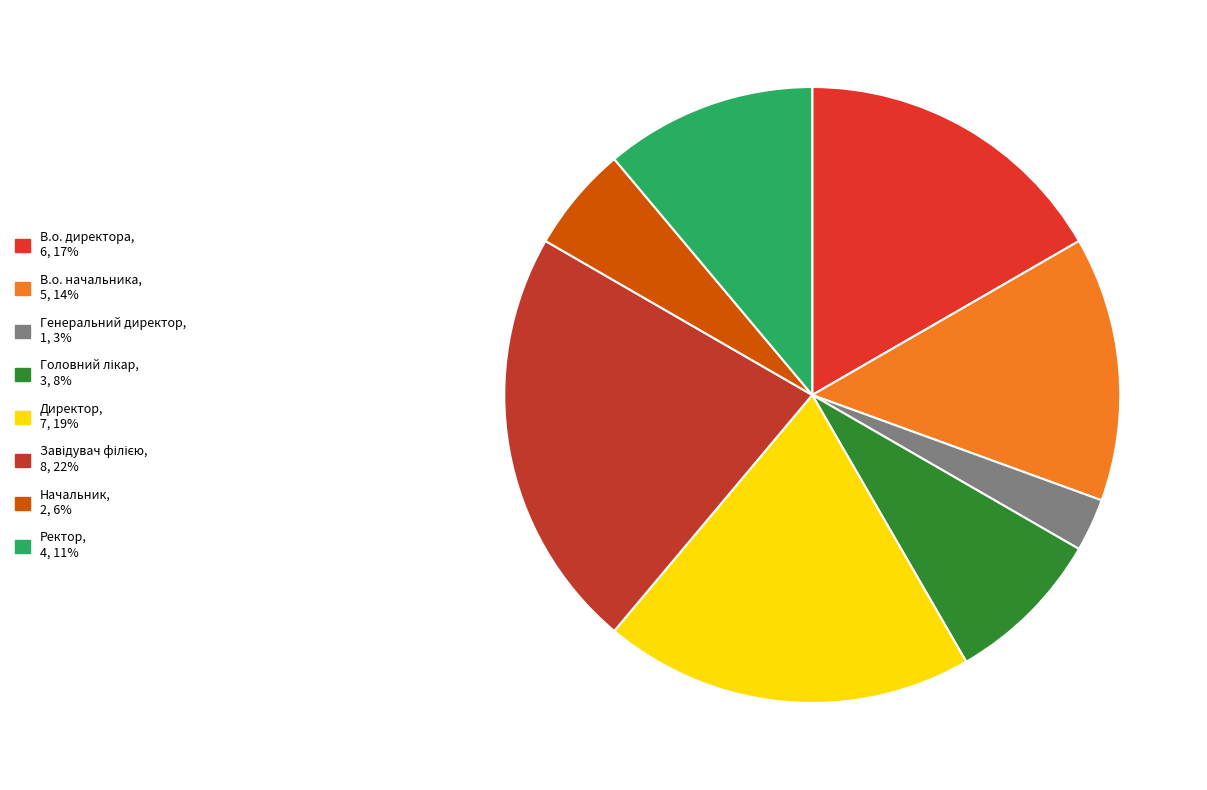

To the nearest percent, what portion does Начальник represent?

6%